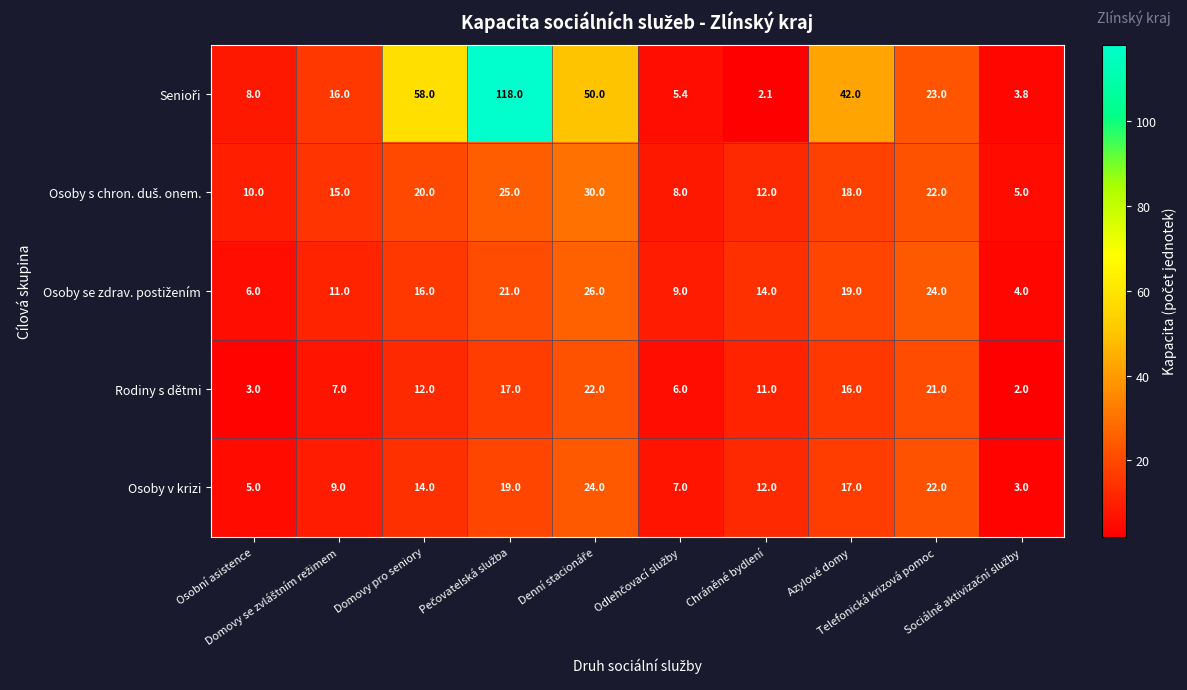

What is the sum of all Osoby v krizi values?

132.0